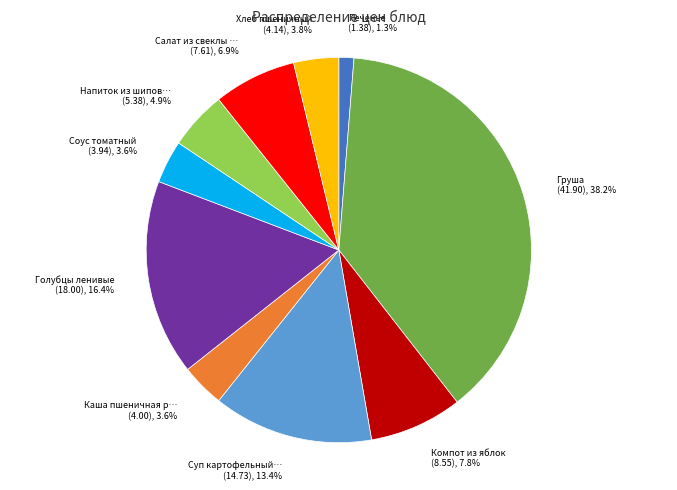

Is there a majority slice in this chart?

No